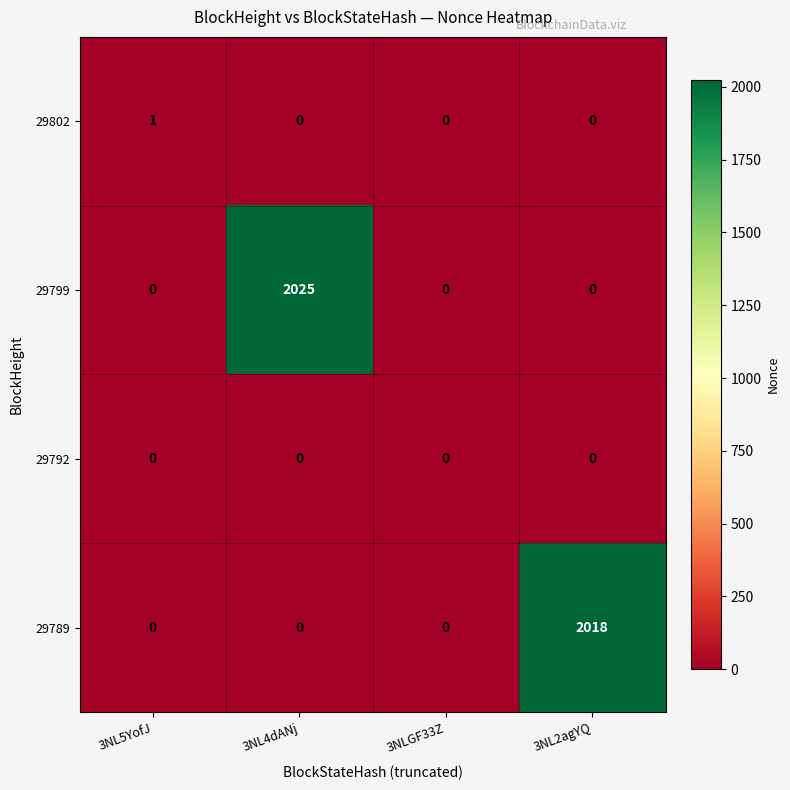

The value of 29802 at 3NL5YofJ is 0. True or false?

False